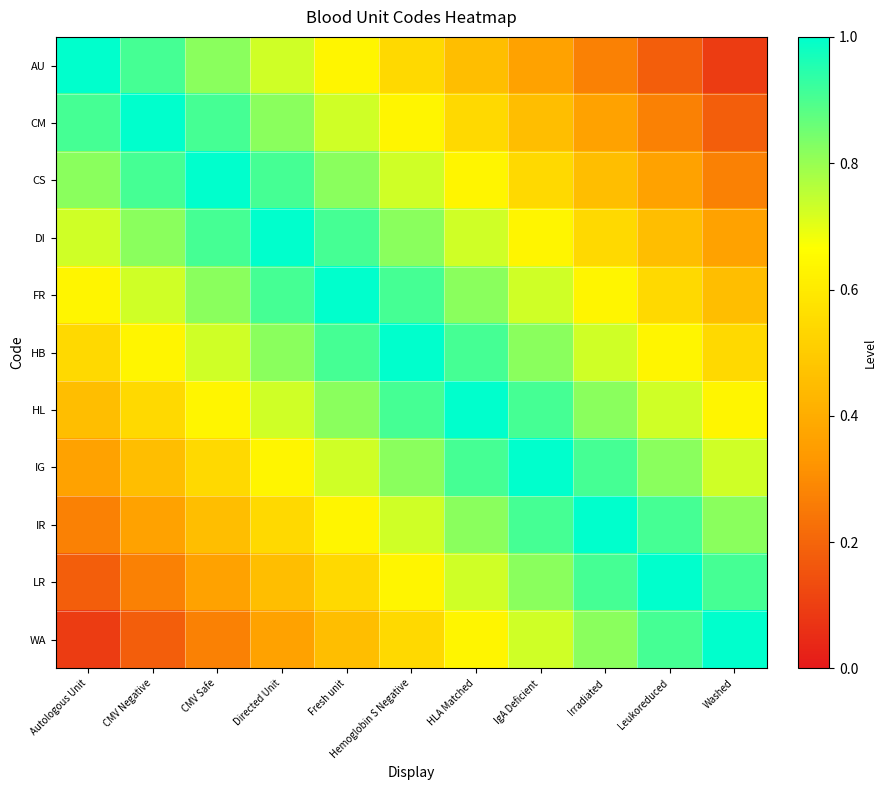

Reading right to left, extract all data points from this chart.

AU: Washed=0.1	Leukoreduced=0.2	Irradiated=0.3	IgA Deficient=0.4	HLA Matched=0.5	Hemoglobin S Negative=0.5	Fresh unit=0.6	Directed Unit=0.7	CMV Safe=0.8	CMV Negative=0.9	Autologous Unit=1.0
CM: Washed=0.2	Leukoreduced=0.3	Irradiated=0.4	IgA Deficient=0.5	HLA Matched=0.5	Hemoglobin S Negative=0.6	Fresh unit=0.7	Directed Unit=0.8	CMV Safe=0.9	CMV Negative=1.0	Autologous Unit=0.9
CS: Washed=0.3	Leukoreduced=0.4	Irradiated=0.5	IgA Deficient=0.5	HLA Matched=0.6	Hemoglobin S Negative=0.7	Fresh unit=0.8	Directed Unit=0.9	CMV Safe=1.0	CMV Negative=0.9	Autologous Unit=0.8
DI: Washed=0.4	Leukoreduced=0.5	Irradiated=0.5	IgA Deficient=0.6	HLA Matched=0.7	Hemoglobin S Negative=0.8	Fresh unit=0.9	Directed Unit=1.0	CMV Safe=0.9	CMV Negative=0.8	Autologous Unit=0.7
FR: Washed=0.5	Leukoreduced=0.5	Irradiated=0.6	IgA Deficient=0.7	HLA Matched=0.8	Hemoglobin S Negative=0.9	Fresh unit=1.0	Directed Unit=0.9	CMV Safe=0.8	CMV Negative=0.7	Autologous Unit=0.6
HB: Washed=0.5	Leukoreduced=0.6	Irradiated=0.7	IgA Deficient=0.8	HLA Matched=0.9	Hemoglobin S Negative=1.0	Fresh unit=0.9	Directed Unit=0.8	CMV Safe=0.7	CMV Negative=0.6	Autologous Unit=0.5
HL: Washed=0.6	Leukoreduced=0.7	Irradiated=0.8	IgA Deficient=0.9	HLA Matched=1.0	Hemoglobin S Negative=0.9	Fresh unit=0.8	Directed Unit=0.7	CMV Safe=0.6	CMV Negative=0.5	Autologous Unit=0.5
IG: Washed=0.7	Leukoreduced=0.8	Irradiated=0.9	IgA Deficient=1.0	HLA Matched=0.9	Hemoglobin S Negative=0.8	Fresh unit=0.7	Directed Unit=0.6	CMV Safe=0.5	CMV Negative=0.5	Autologous Unit=0.4
IR: Washed=0.8	Leukoreduced=0.9	Irradiated=1.0	IgA Deficient=0.9	HLA Matched=0.8	Hemoglobin S Negative=0.7	Fresh unit=0.6	Directed Unit=0.5	CMV Safe=0.5	CMV Negative=0.4	Autologous Unit=0.3
LR: Washed=0.9	Leukoreduced=1.0	Irradiated=0.9	IgA Deficient=0.8	HLA Matched=0.7	Hemoglobin S Negative=0.6	Fresh unit=0.5	Directed Unit=0.5	CMV Safe=0.4	CMV Negative=0.3	Autologous Unit=0.2
WA: Washed=1.0	Leukoreduced=0.9	Irradiated=0.8	IgA Deficient=0.7	HLA Matched=0.6	Hemoglobin S Negative=0.5	Fresh unit=0.5	Directed Unit=0.4	CMV Safe=0.3	CMV Negative=0.2	Autologous Unit=0.1